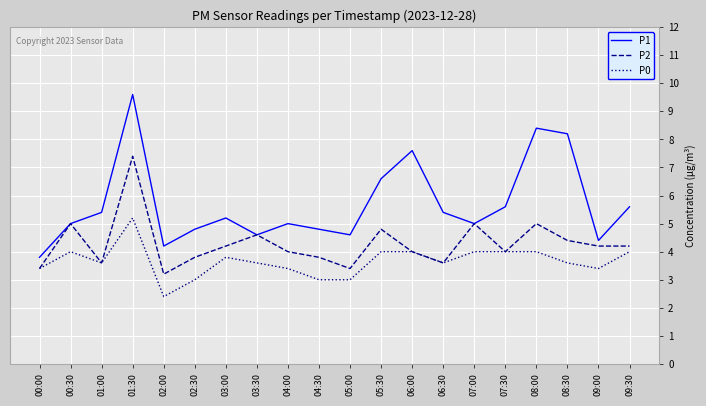

List the series in order of their overall mean, lowest first.

P0, P2, P1